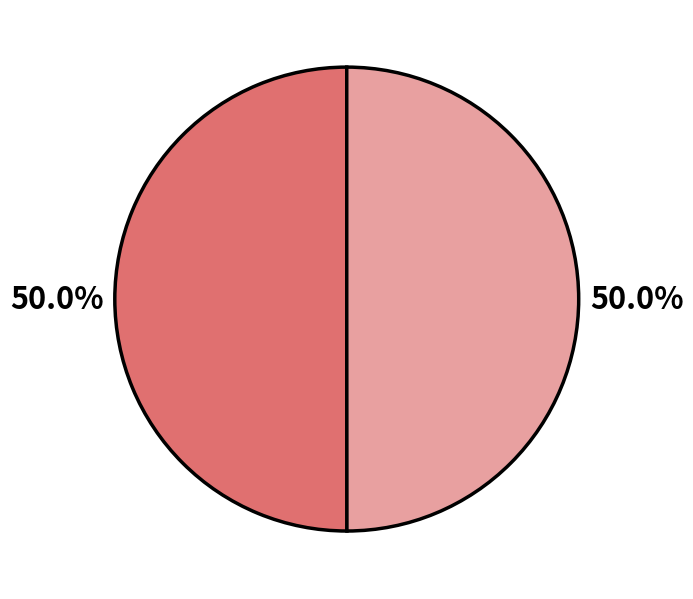

How many segments does this pie chart have?

2